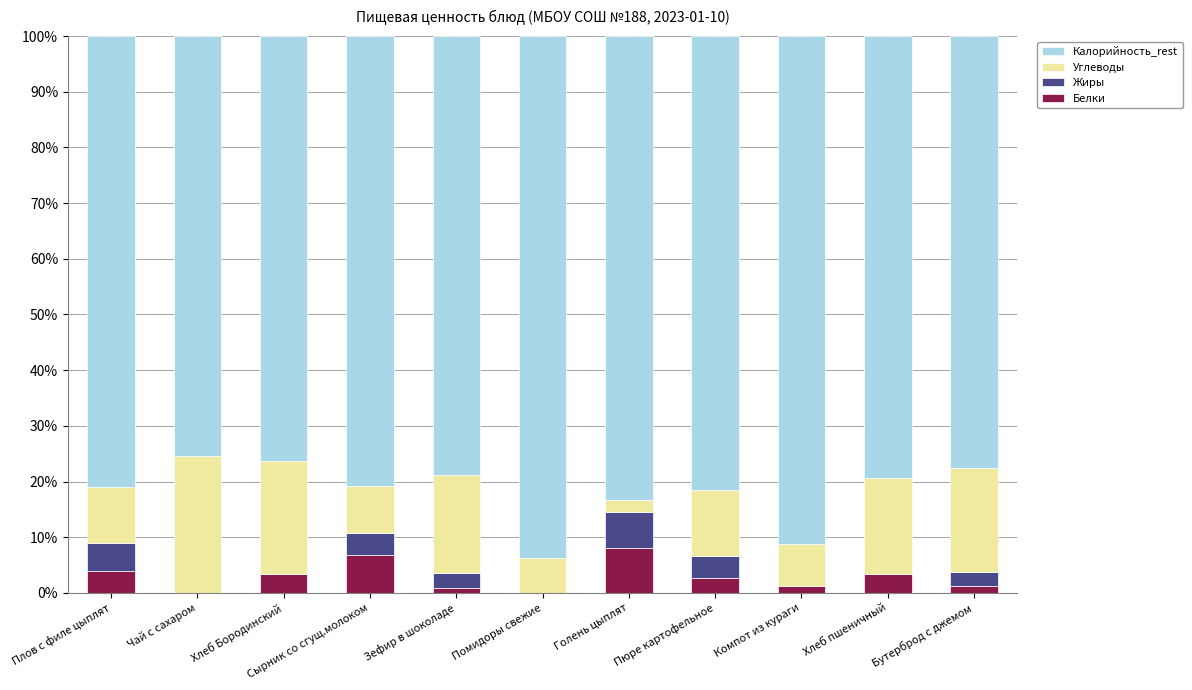

What is the total value across all series at Хлеб Бородинский?

100.0